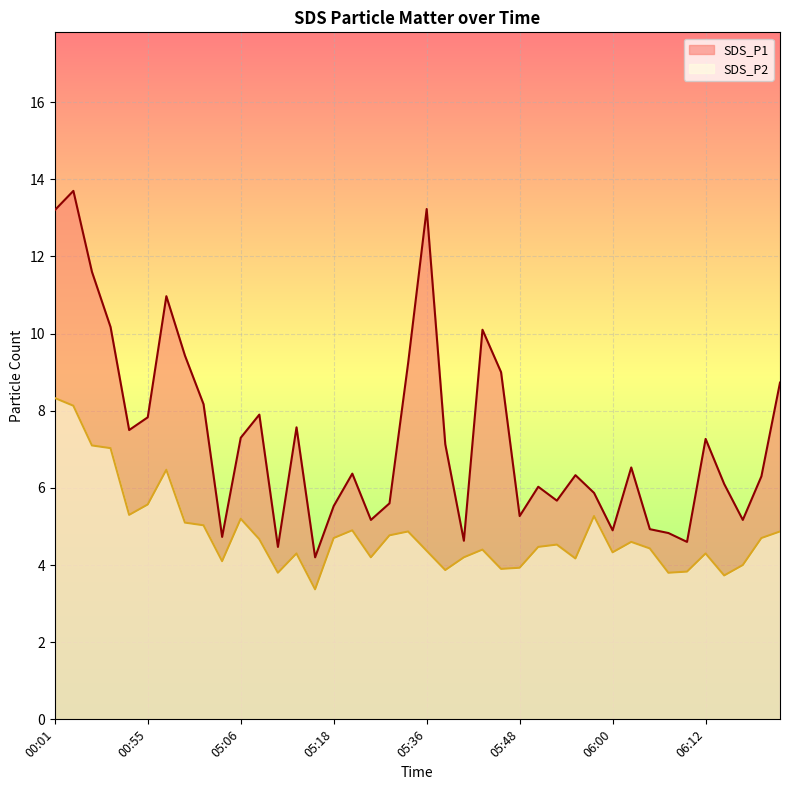

How many data points in SDS_P2 are above 4?

31